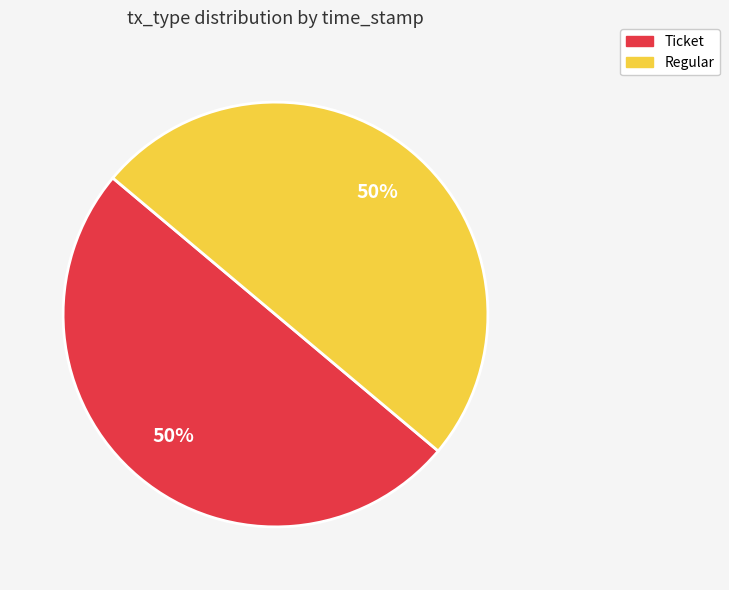

To the nearest percent, what percentage of the pie is Regular?

50%